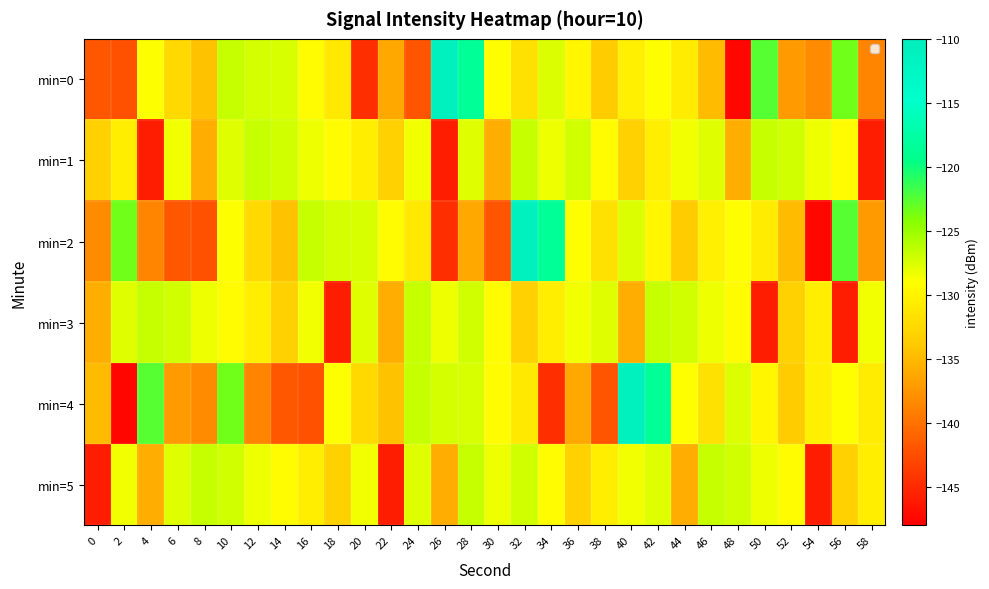

What is the total value across all series at 18?

-795.7